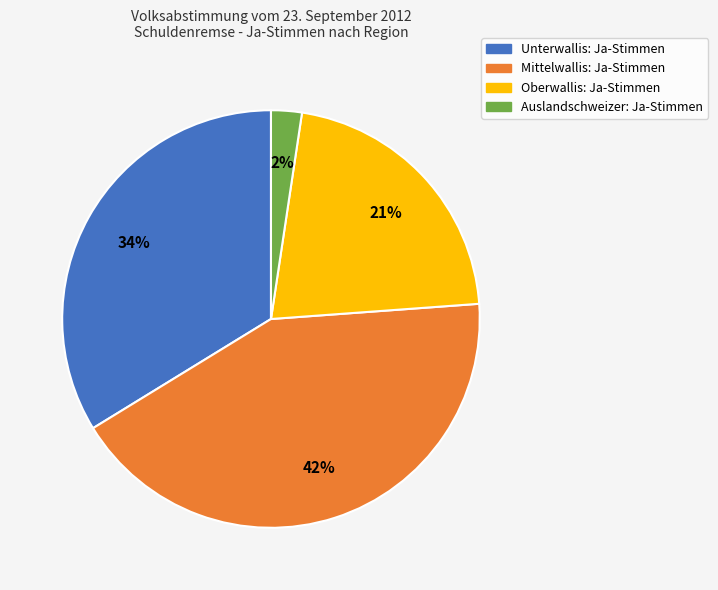

To the nearest percent, what percentage of the pie is Auslandschweizer: Ja-Stimmen?

2%